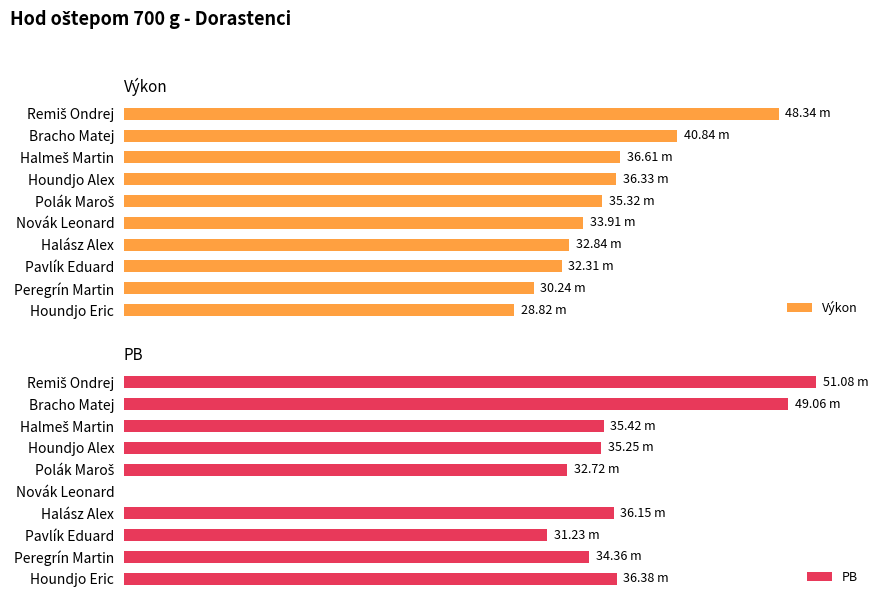

How many values in the PB series are below 35?

4